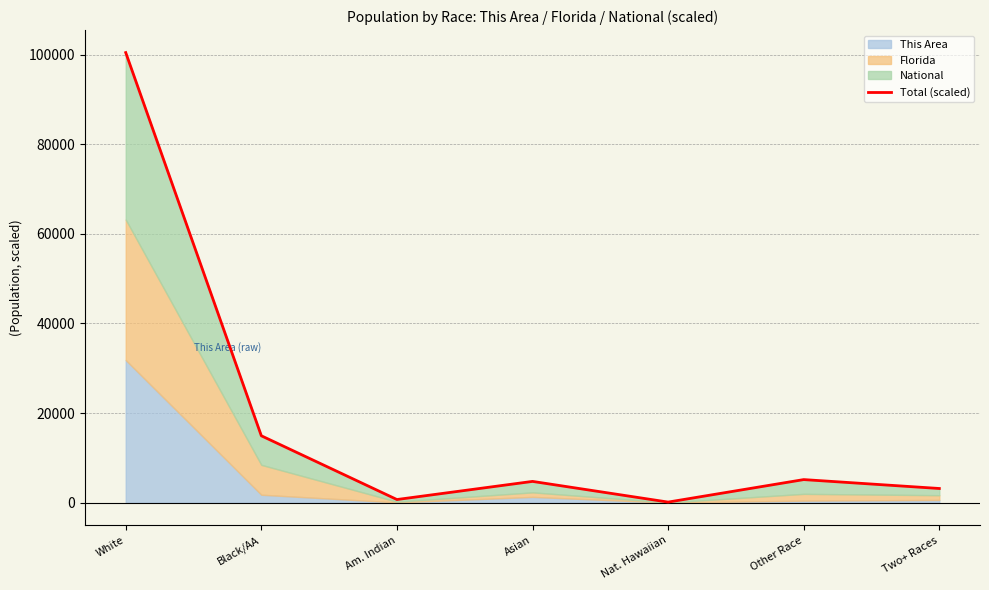

At which label is the value closest to 50280?

Black/AA